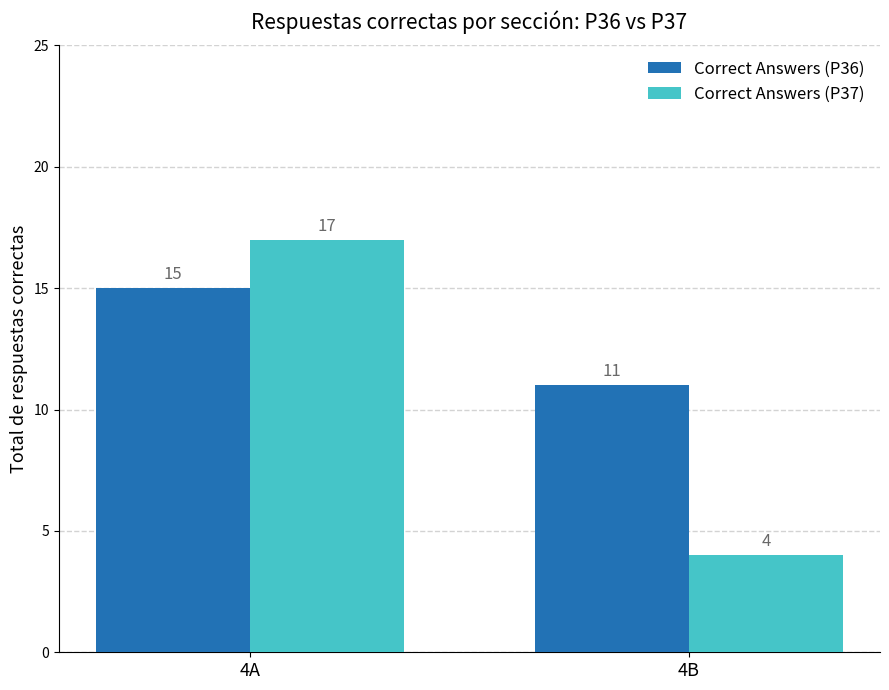

At how many categories does at least one series exceed 6?

2